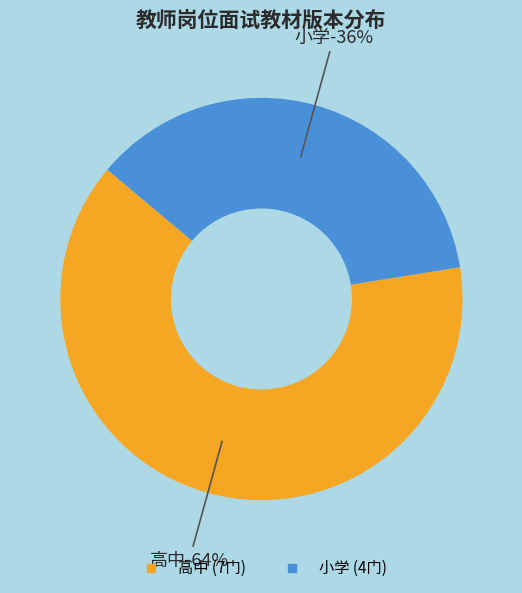

Combined, do 高中 and 小学 account for over 50%?

Yes